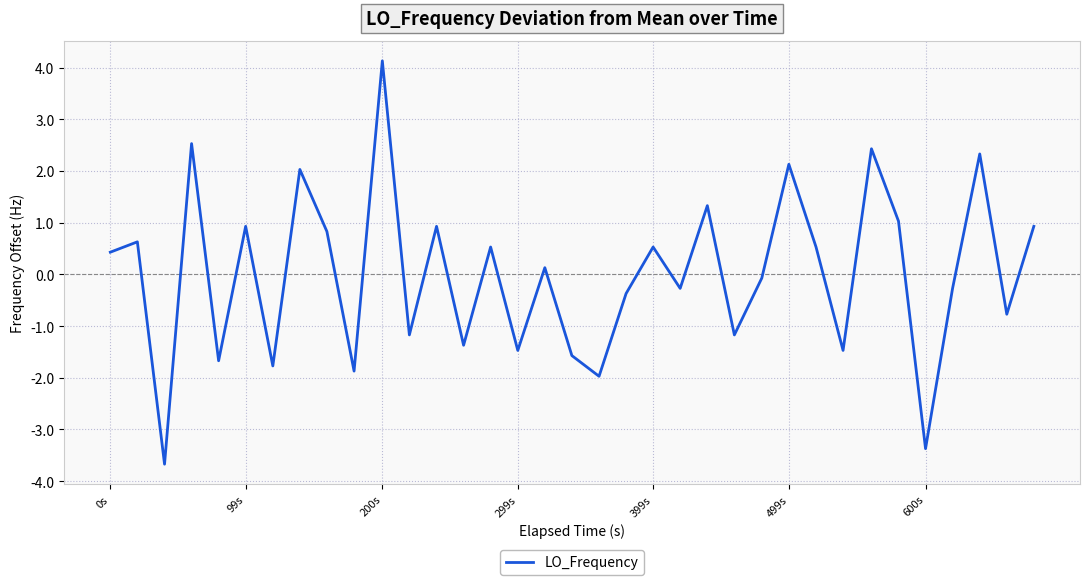

What is the minimum value shown in the chart?

-3.7